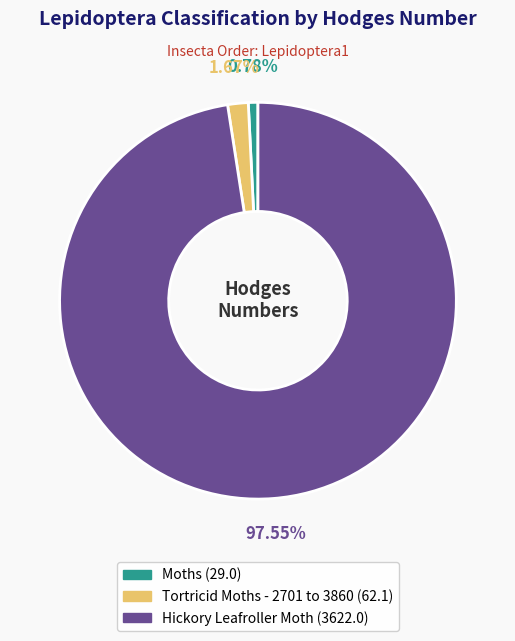

To the nearest percent, what is the combined percentage of Tortricid Moths - 2701 to 3860 and Hickory Leafroller Moth?

99%